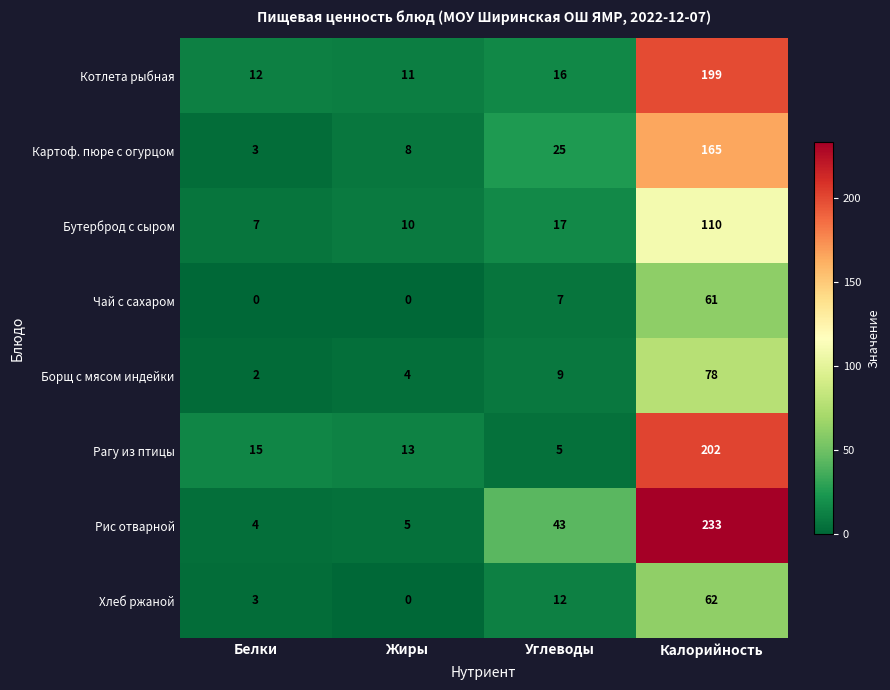

How many data points does each series have?

4